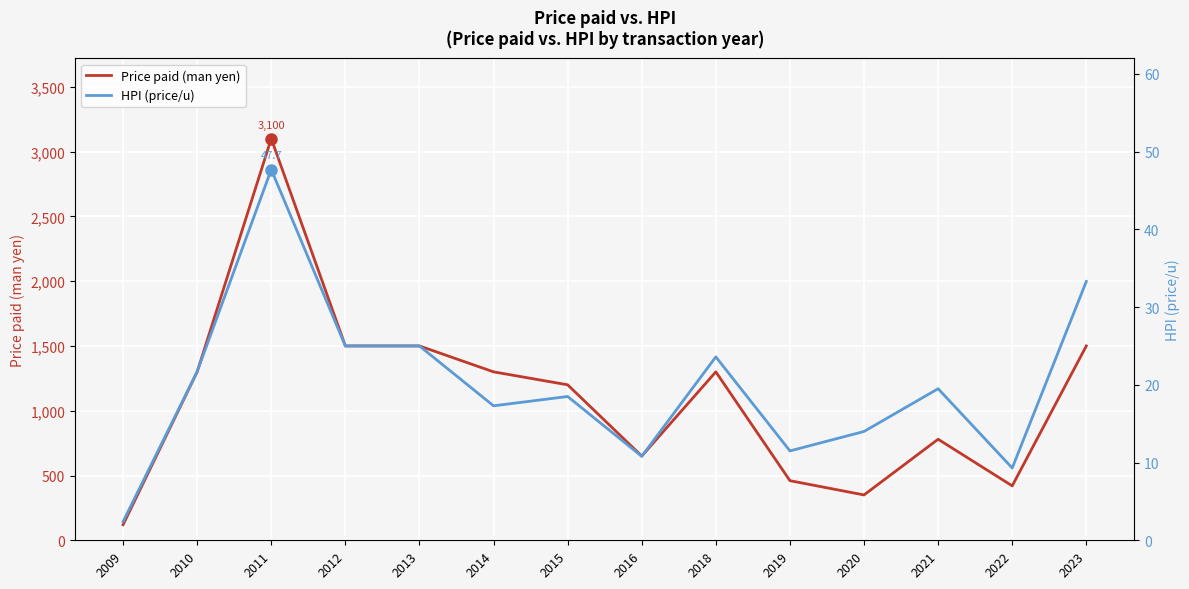

What is the average value of the Price paid (man yen) series?

1106